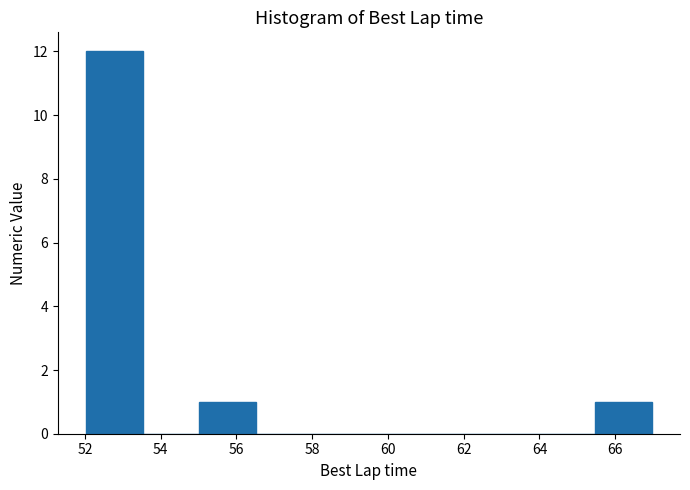

Reading left to right, list every bar in this chart as the range it spans on the x-axis followed by its height. Neither the bar edges nor the heights are printed on the chart, so give them approximately, as read against the axes.

52.0 to 53.6: 12
53.6 to 55.0: 0
55.0 to 56.6: 1
56.6 to 58.0: 0
58.0 to 59.4: 0
59.4 to 61.0: 0
61.0 to 62.4: 0
62.4 to 64.0: 0
64.0 to 65.4: 0
65.4 to 67.0: 1